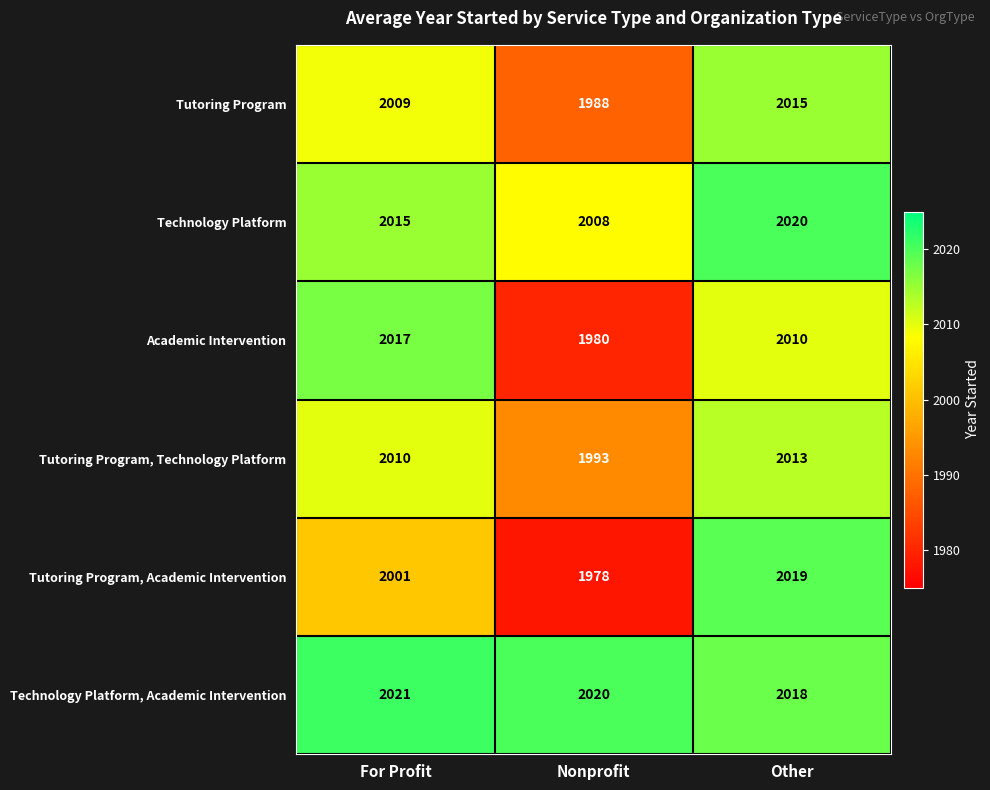

What is the maximum value shown in the chart?

2021